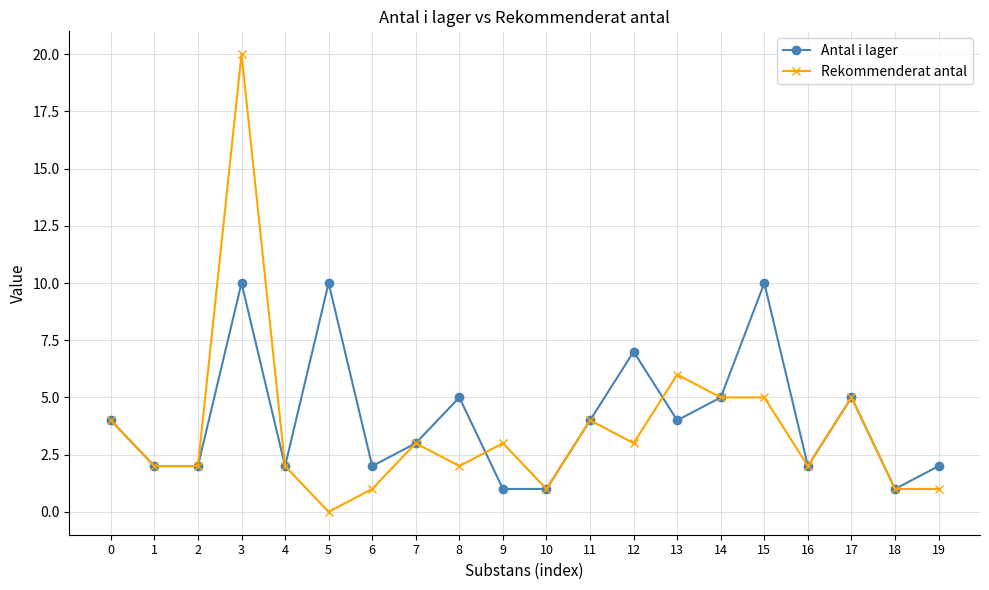

How many lines are shown in the chart?

2